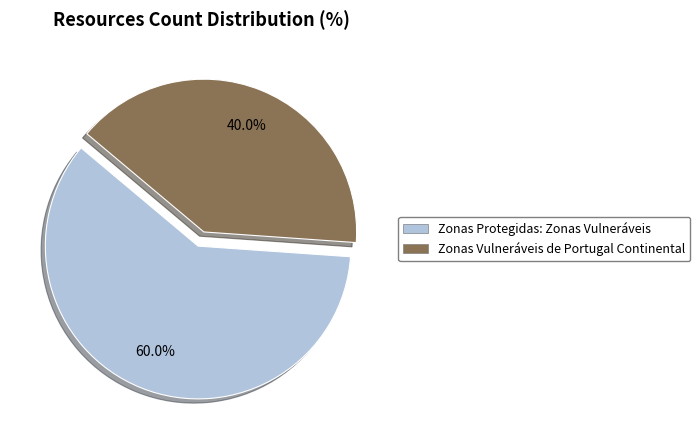

To the nearest percent, what portion does Zonas Protegidas: Zonas Vulneráveis represent?

60%